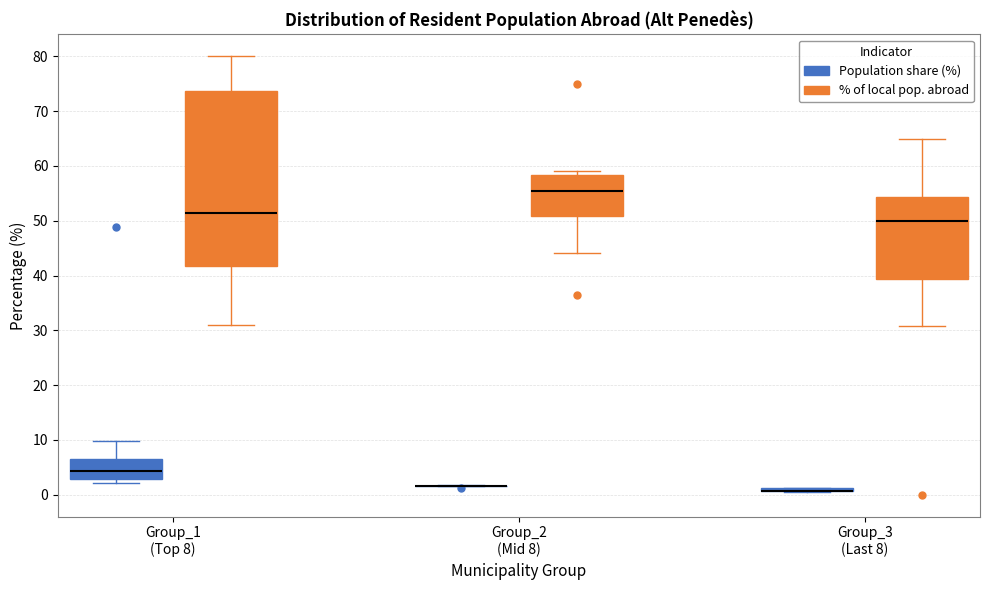

Reading left to right, transcribe this box plot: for each box, give where its median line is, the range the box spans, and where its two whiskers end, as read against the y-axis. The values are not printed on the chart, so give them approximately, as read against the axis.

Group_1 (Top 8) (Population share (%)): median 4, box 3 to 7, whiskers 2 to 10
Group_1 (Top 8) (% of local pop. abroad): median 51, box 42 to 74, whiskers 31 to 80
Group_2 (Mid 8) (Population share (%)): box collapsed to a line at 2, whiskers 2 to 2
Group_2 (Mid 8) (% of local pop. abroad): median 55, box 51 to 58, whiskers 44 to 59
Group_3 (Last 8) (Population share (%)): box collapsed to a line at 1, whiskers 1 to 1
Group_3 (Last 8) (% of local pop. abroad): median 50, box 39 to 54, whiskers 31 to 65